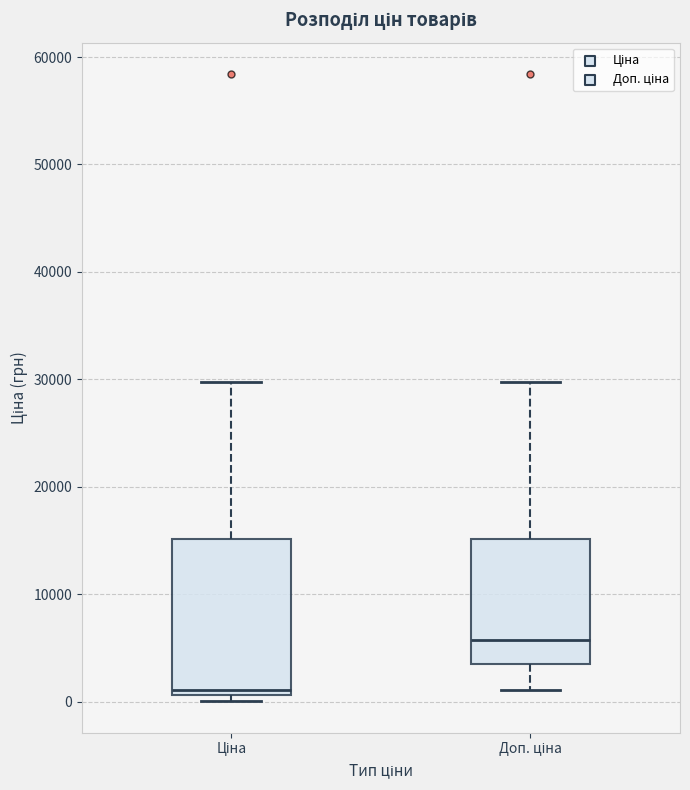

Where is the upper edge of the box for Ціна on the y-axis? The values are not printed on the chart, so give them approximately, as read against the axis.

15000